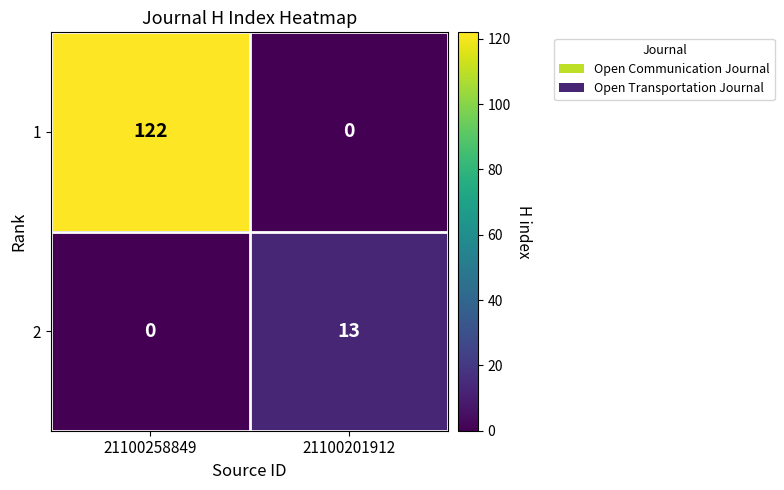

Between 21100258849 and 21100201912, which series saw the biggest shift?

1